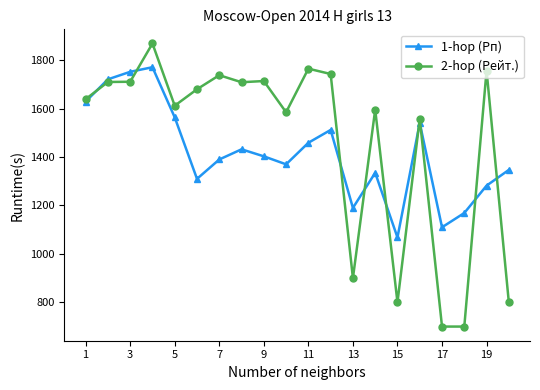

Which series ends up on top after the final intersection of 1-hop (Рп) and 2-hop (Рейт.)?

1-hop (Рп)